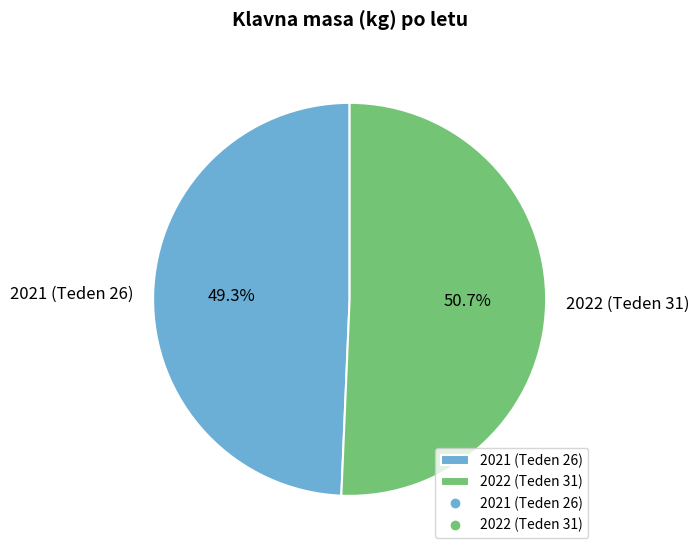

What is the ratio of the value at 2021 (Teden 26) to the value at 2022 (Teden 31)?

1.0